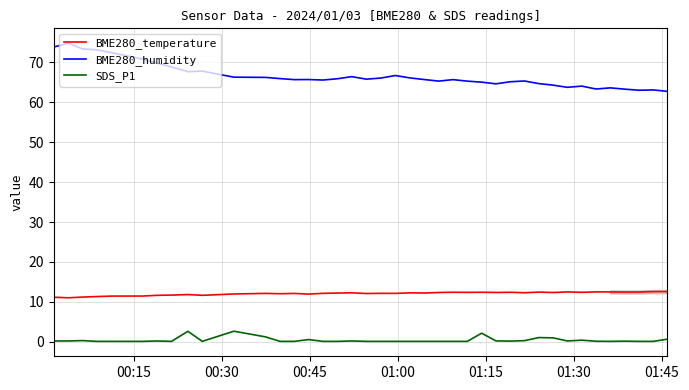

Which series has the largest range (max minus min)?

BME280_humidity